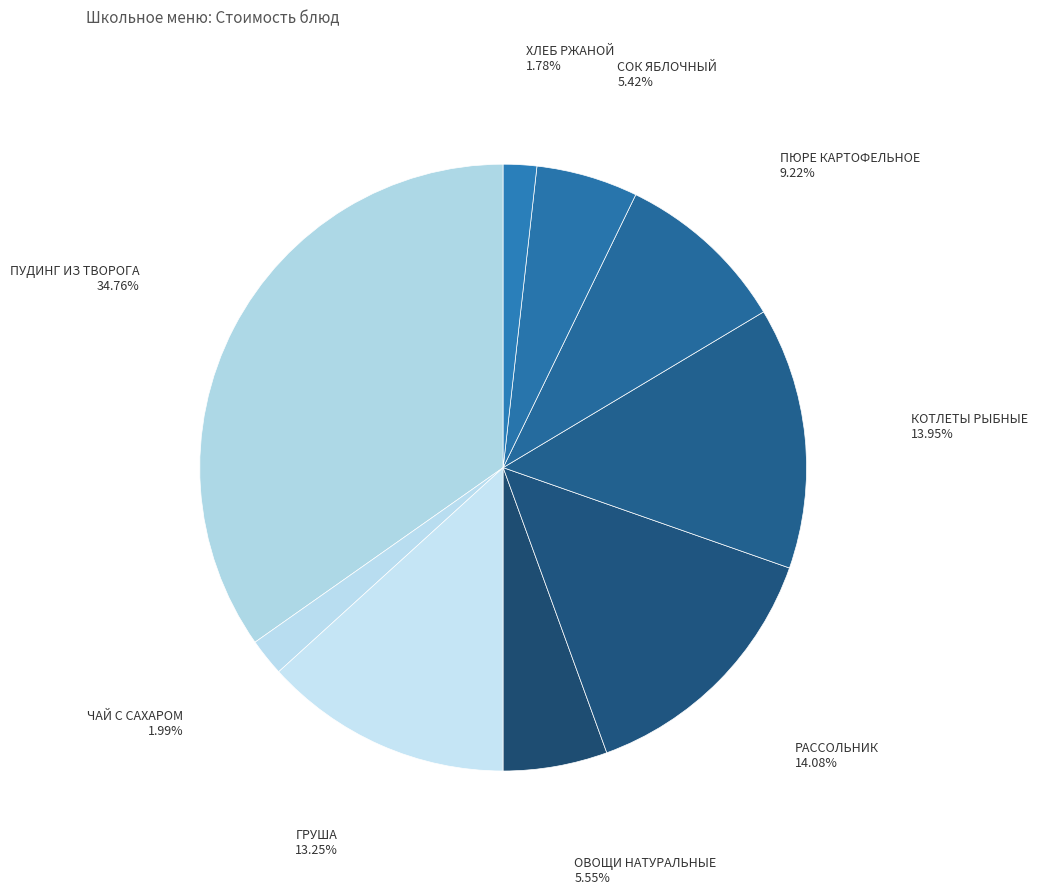

How many slices are in this pie chart?

9